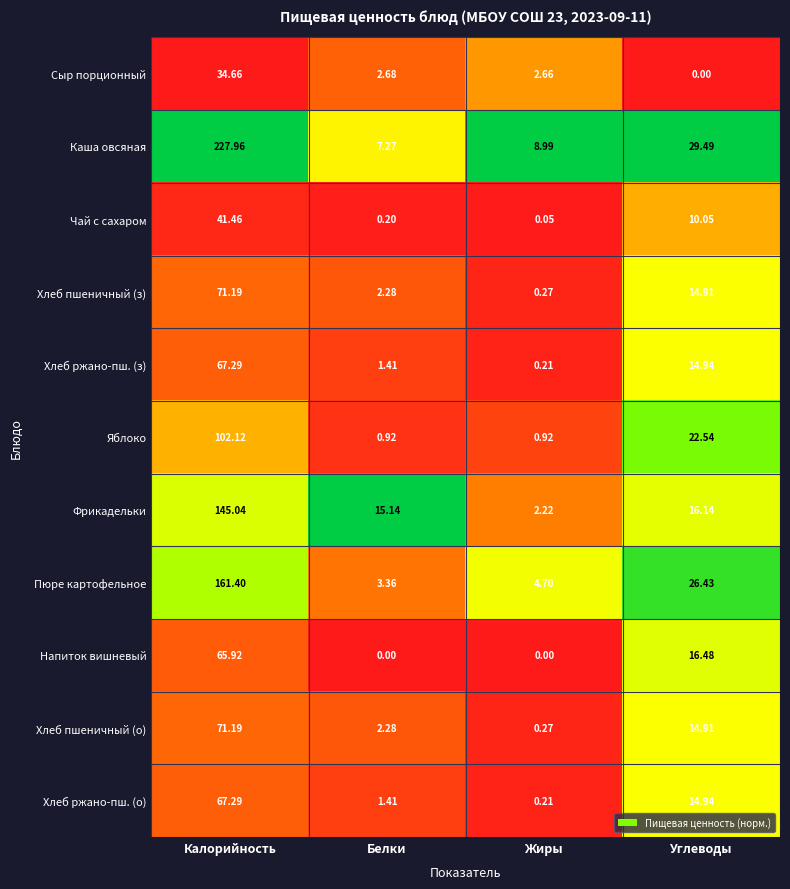

At which category is the sum across all series the highest?

Калорийность